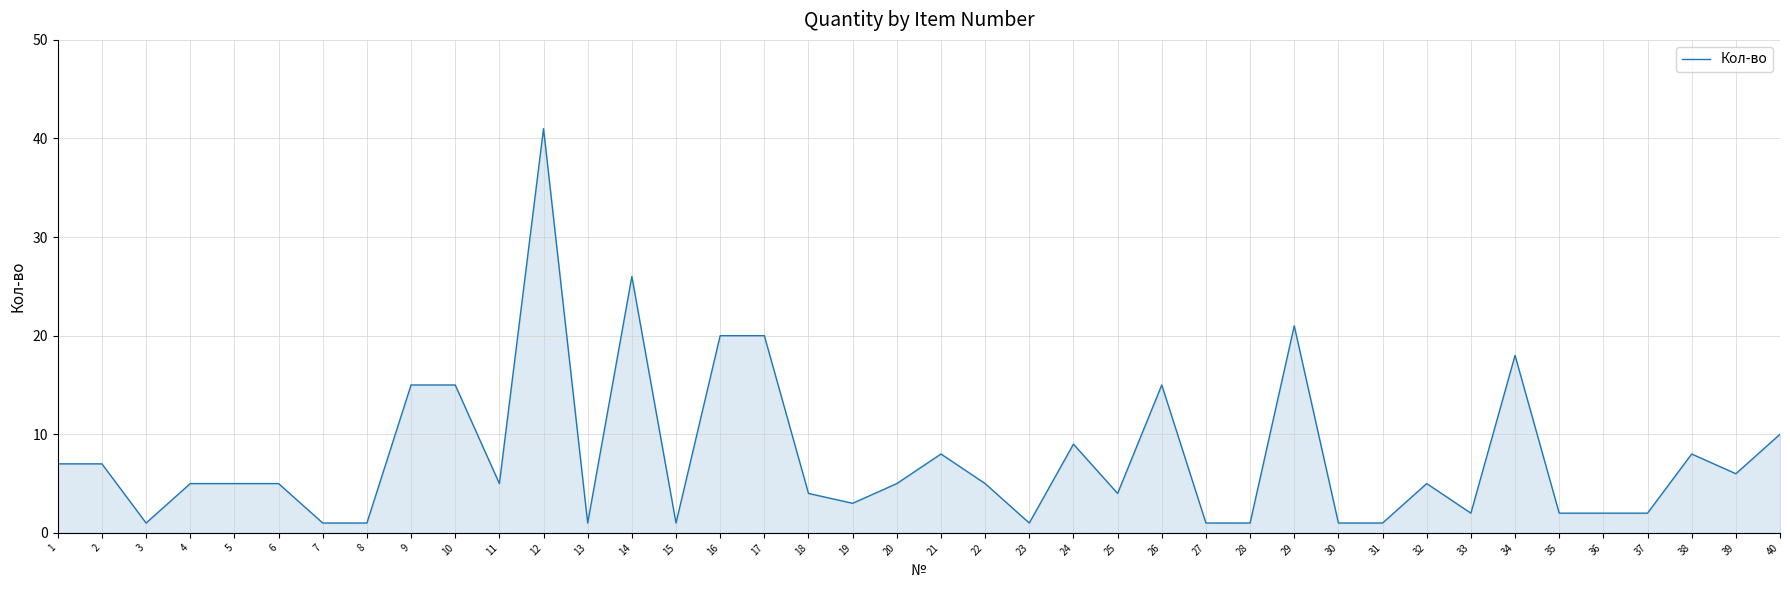

At which category does the chart reach its peak across all series?

12